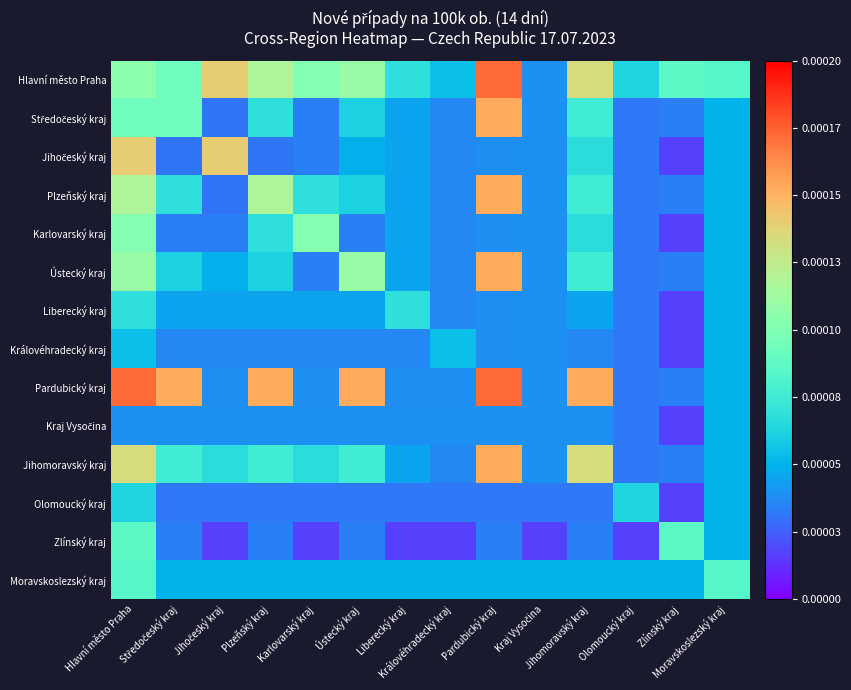

At which category is the sum across all series the highest?

Hlavní město Praha